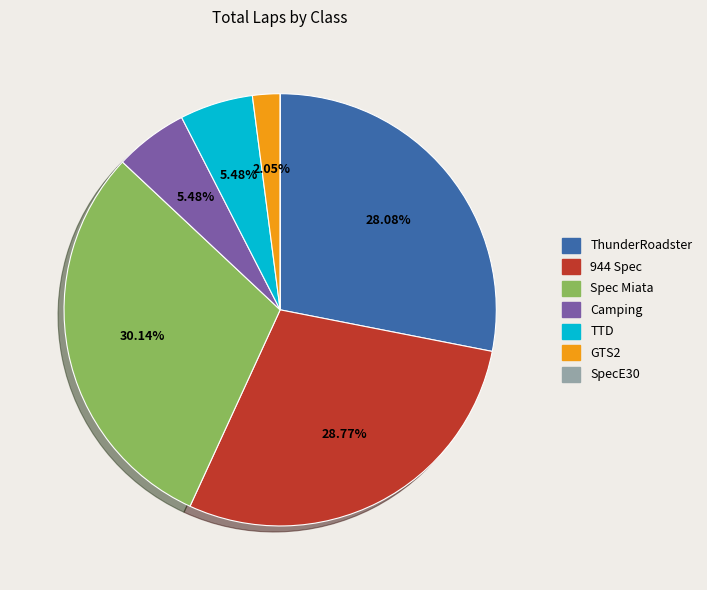

Combined, do GTS2 and Camping account for over 50%?

No